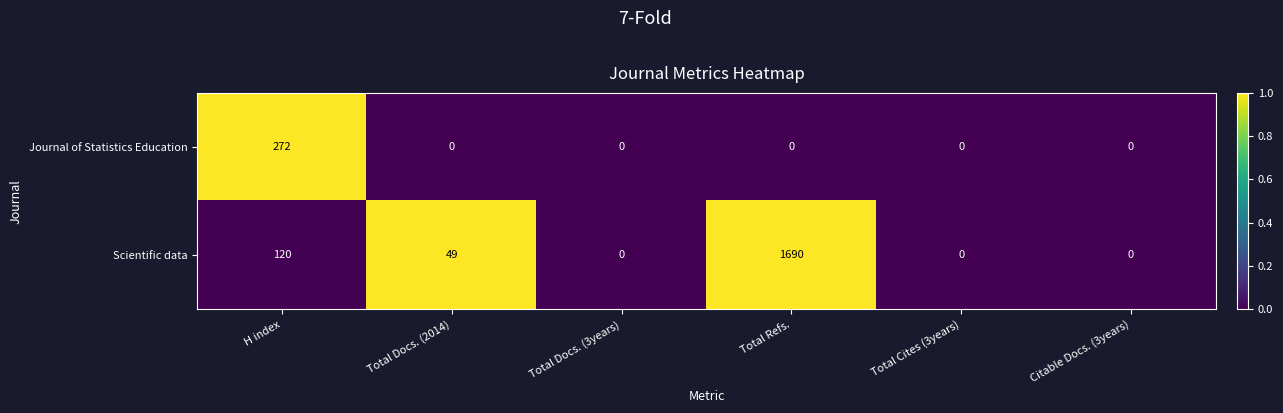

What is the difference between the maximum and second lowest values in the Journal of Statistics Education series?

272